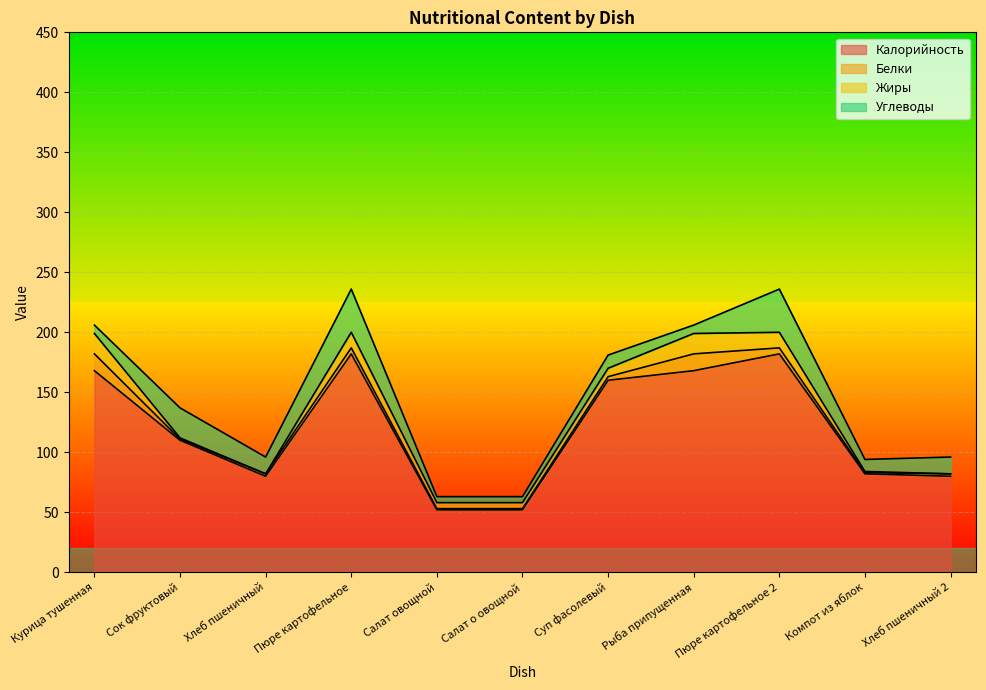

At which category does the chart reach its peak across all series?

Пюре картофельное